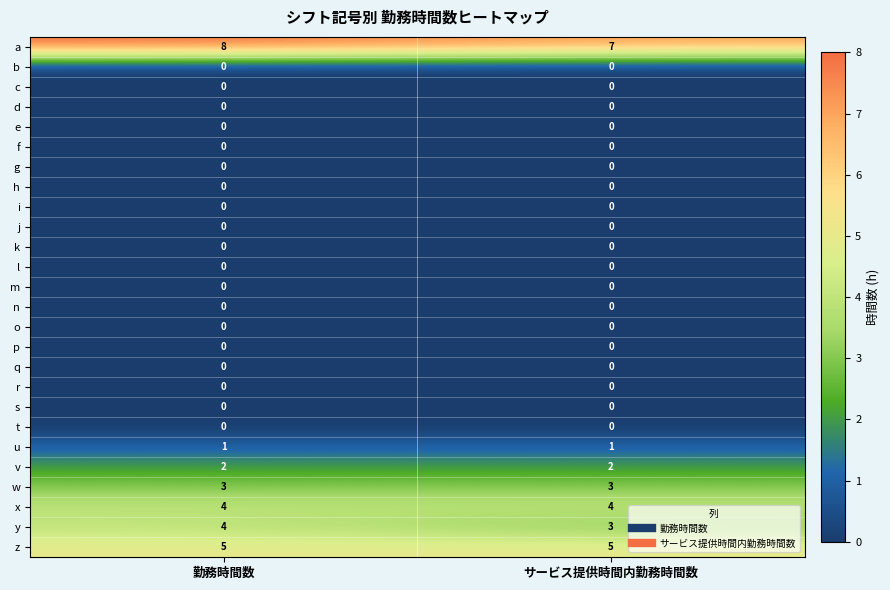

What is the spread (max minus min) of values at 勤務時間数?

8